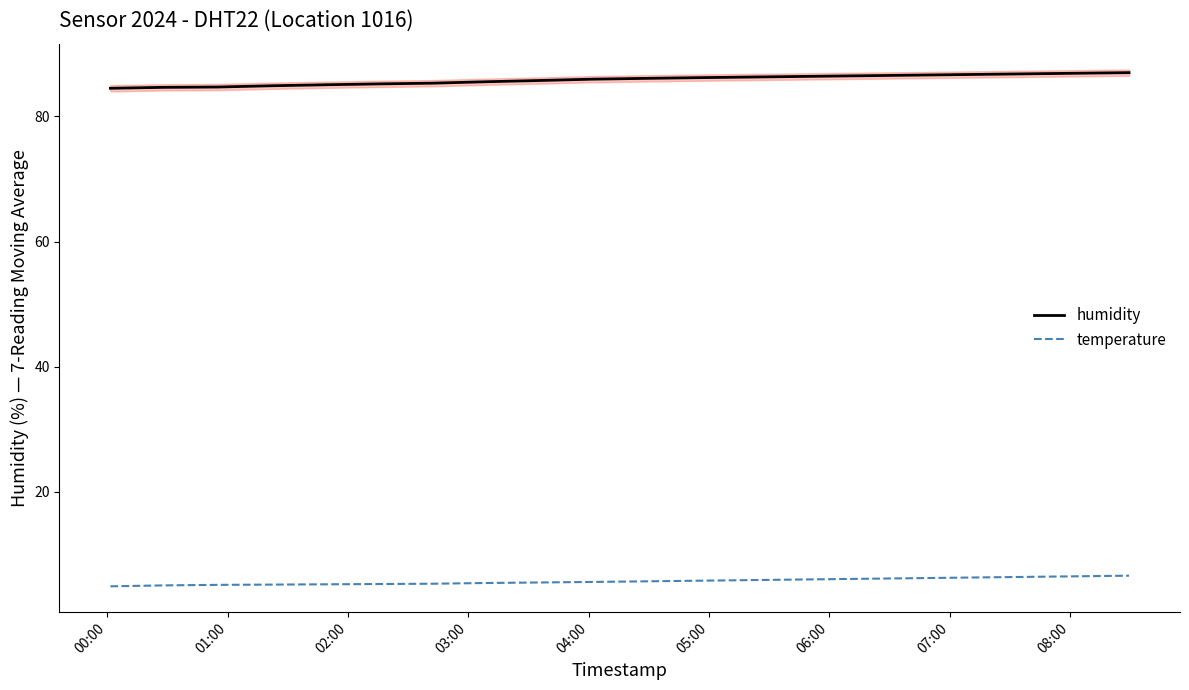

What is the minimum value for temperature?

4.9